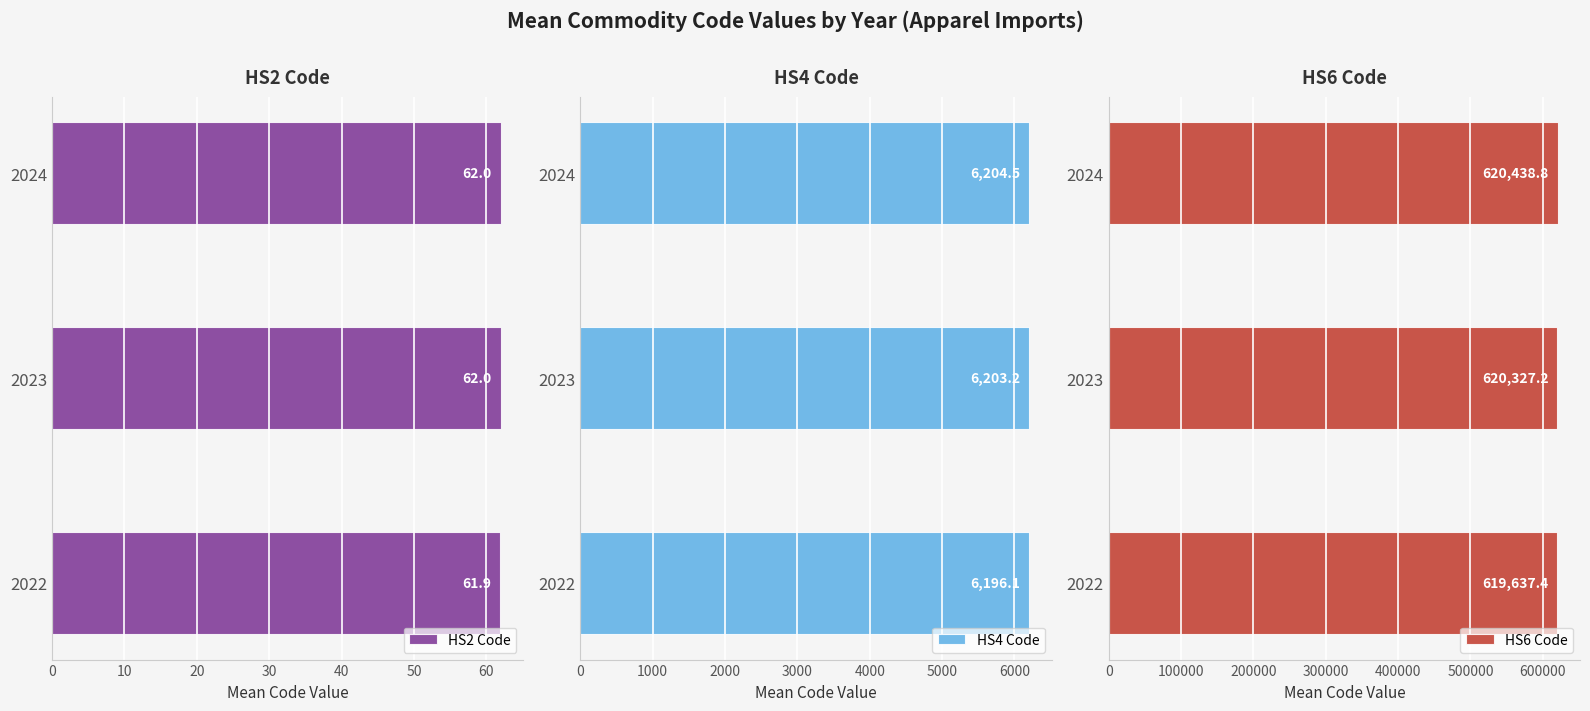

Which series has the largest total across all categories?

HS6 Code